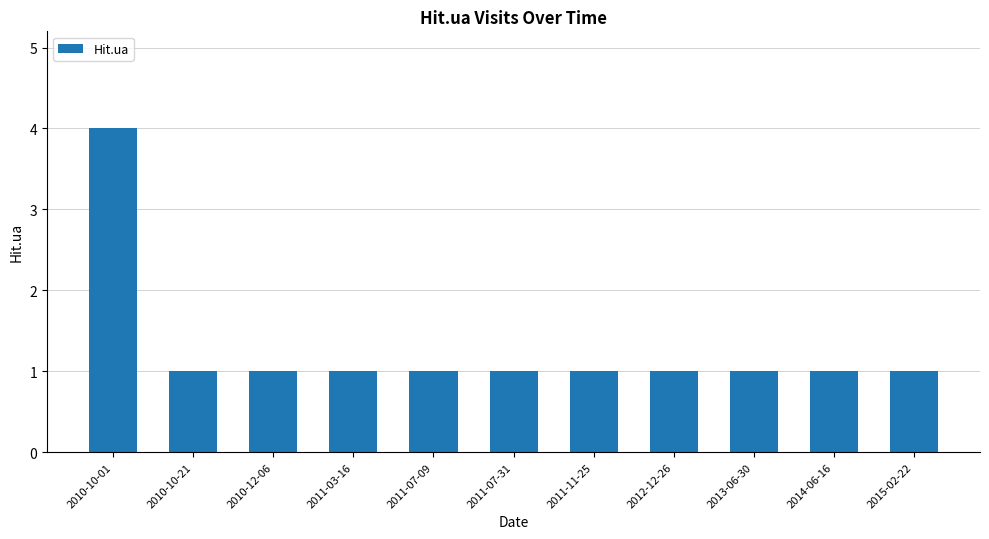

What position from the right is 2015-02-22?

1